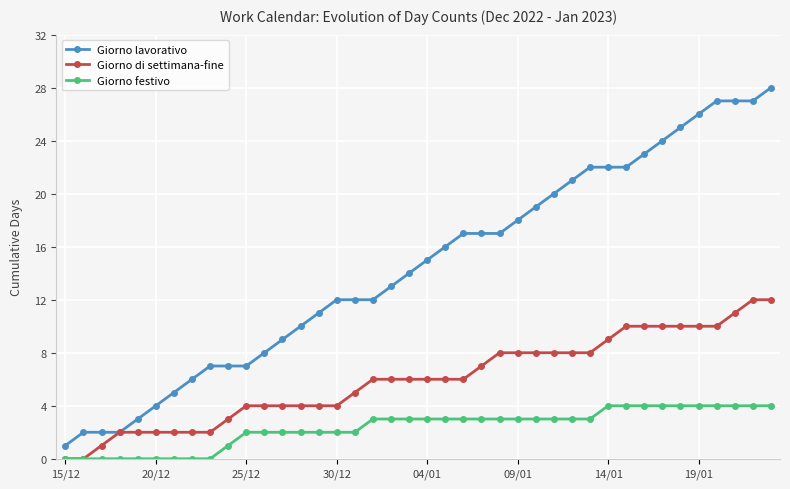

What is the greatest value displayed?

28